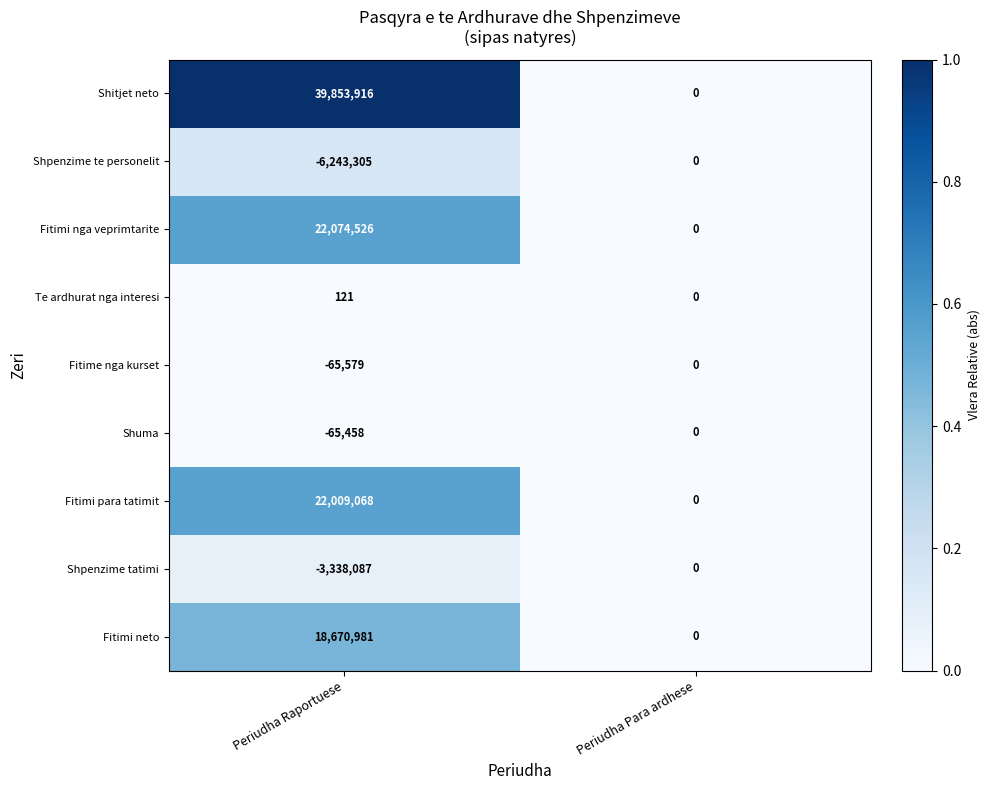

Is it true that Te ardhurat nga interesi equals 185 at Periudha Raportuese?

False